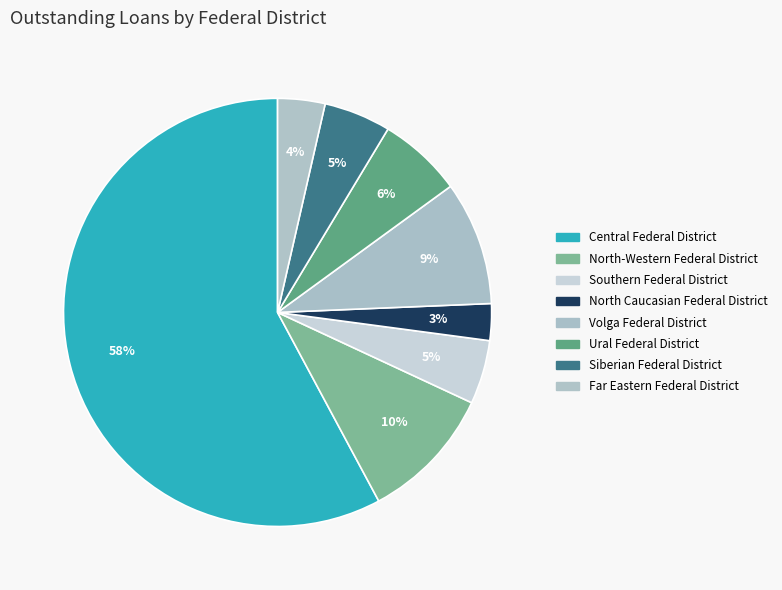

What is the ratio of the value at North-Western Federal District to the value at Volga Federal District?

1.1